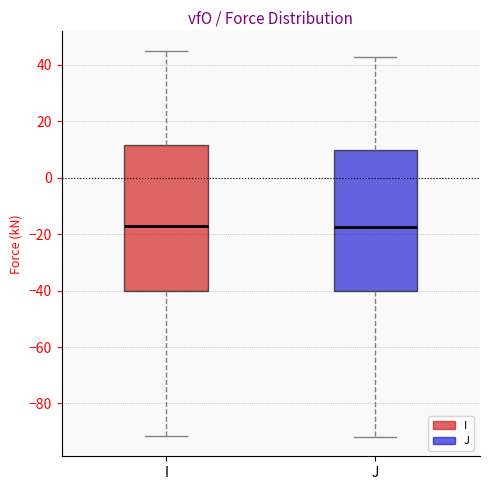

Reading left to right, transcribe this box plot: for each box, give where its median line is, the range the box spans, and where its two whiskers end, as read against the y-axis. The values are not printed on the chart, so give them approximately, as read against the axis.

I: median -18, box -40 to 12, whiskers -92 to 46
J: median -18, box -40 to 10, whiskers -92 to 42